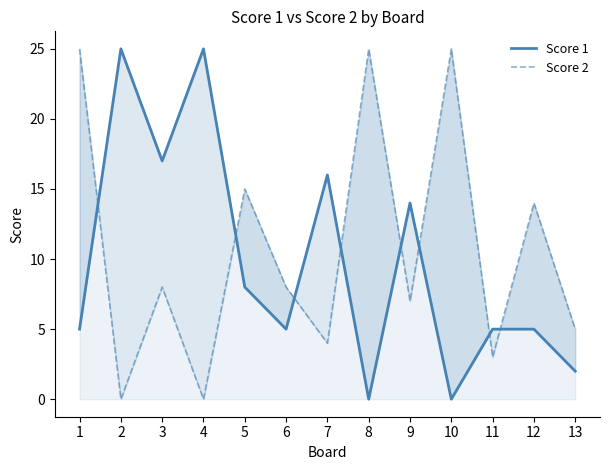

Where is the first local maximum for Score 2?

3